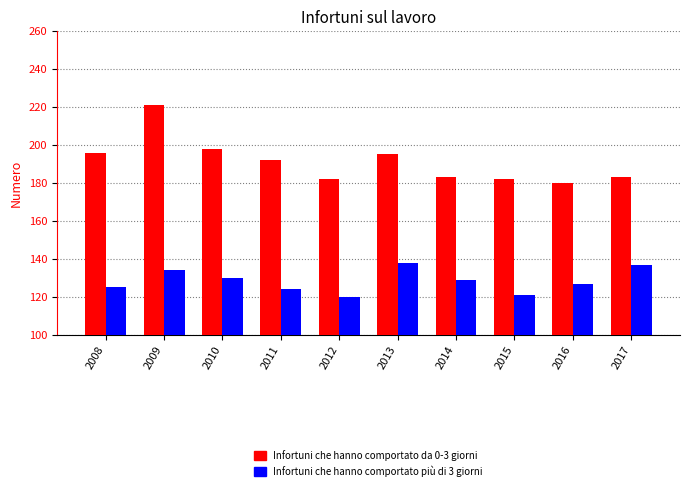

Which series has the widest spread of values?

Infortuni che hanno comportato da 0-3 giorni